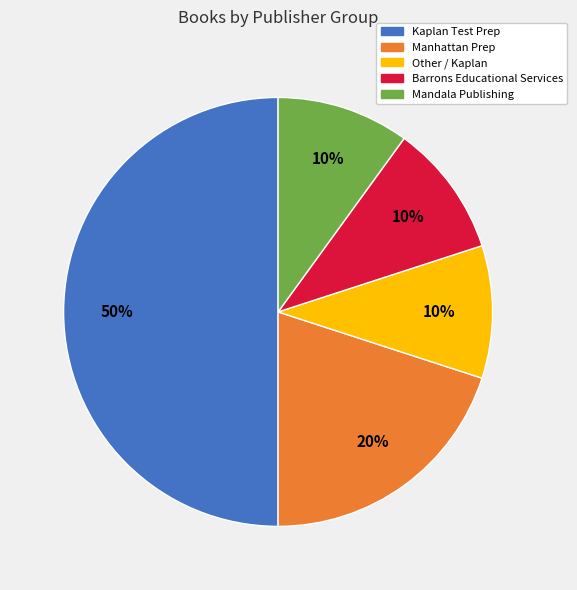

To the nearest percent, what is the difference between the largest and smallest slice percentages?

40%